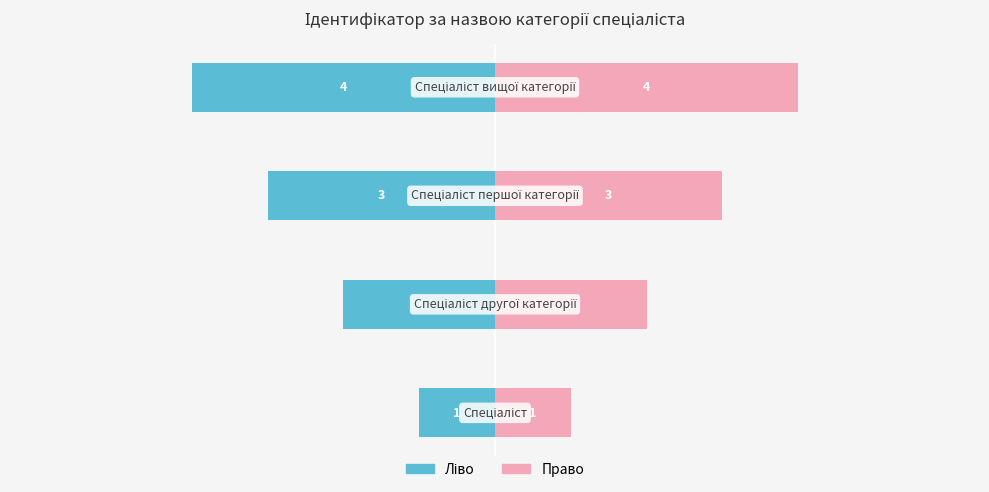

What is the value of the Ідентифікатор (ліво) bar at the 1st from the left?

-1